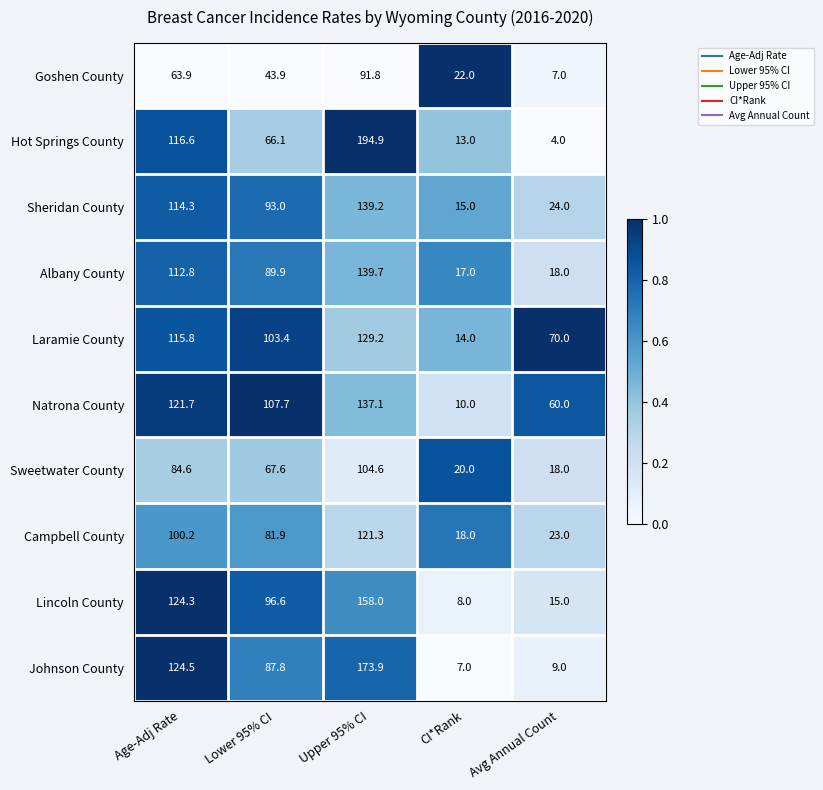

What is the difference between the highest and lowest values at Age-Adj Rate?

60.6